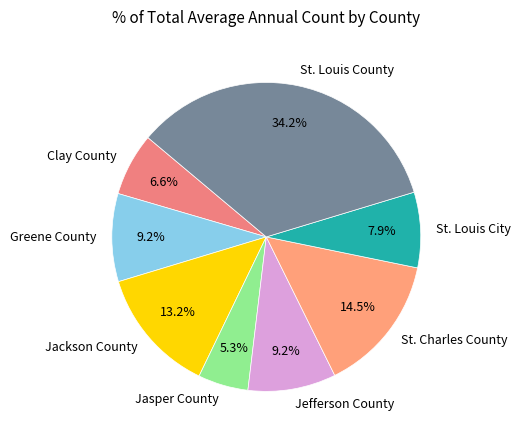

The St. Louis City slice represents 1% of the pie. True or false?

False